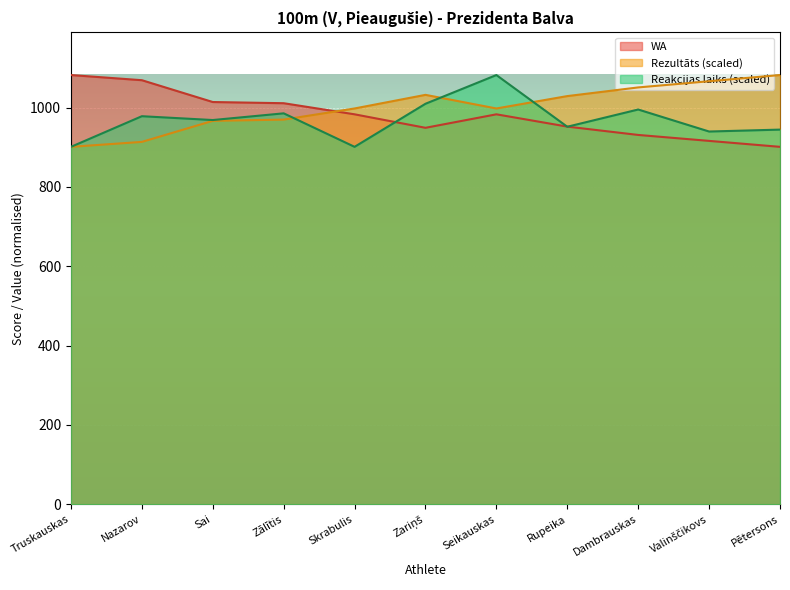

Which category has the lowest value across all series?

Truskauskas